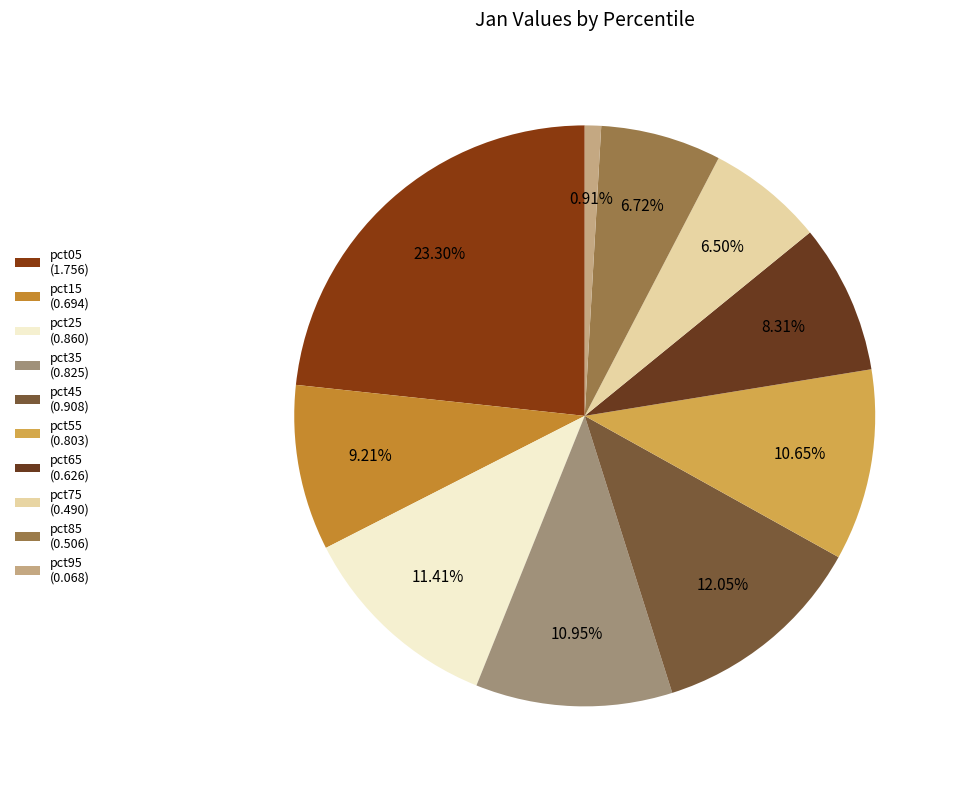

Which category has the biggest portion of the pie?

pct05